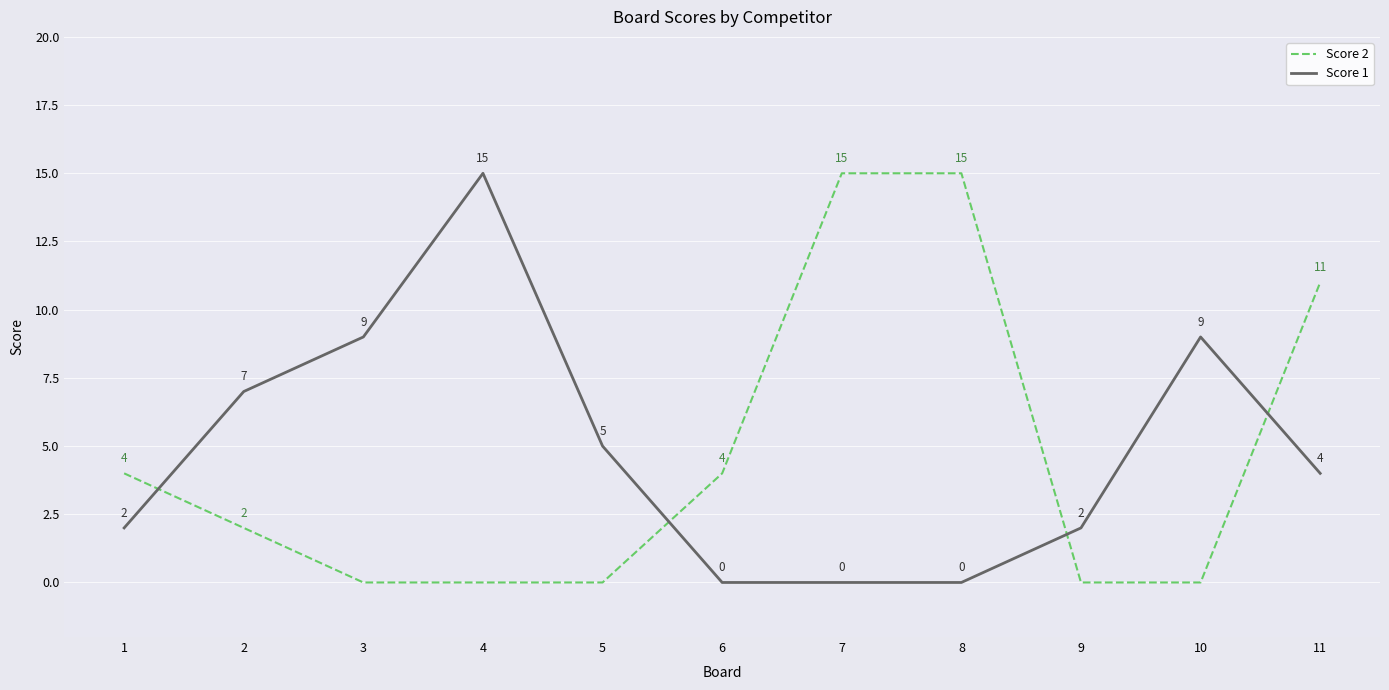

True or false: Score 2 has more than 1 points higher than both neighbors.

False